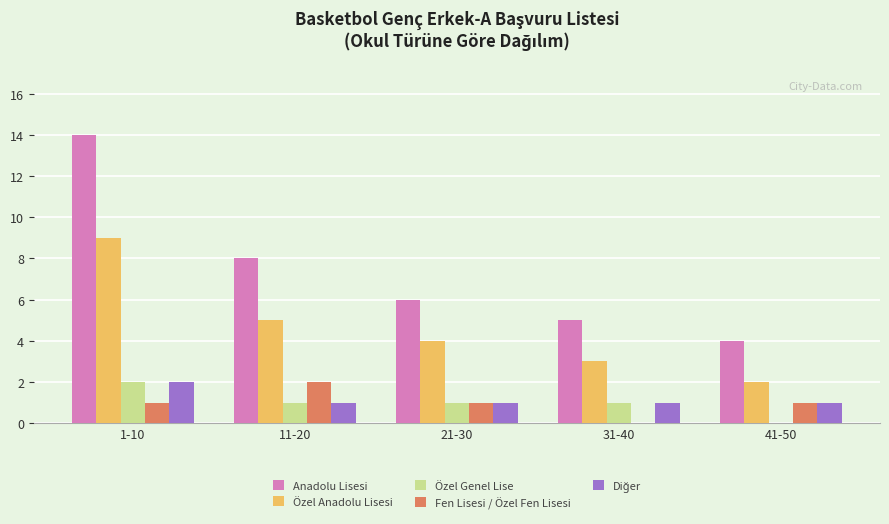

Does the chart contain stacked bars?

No